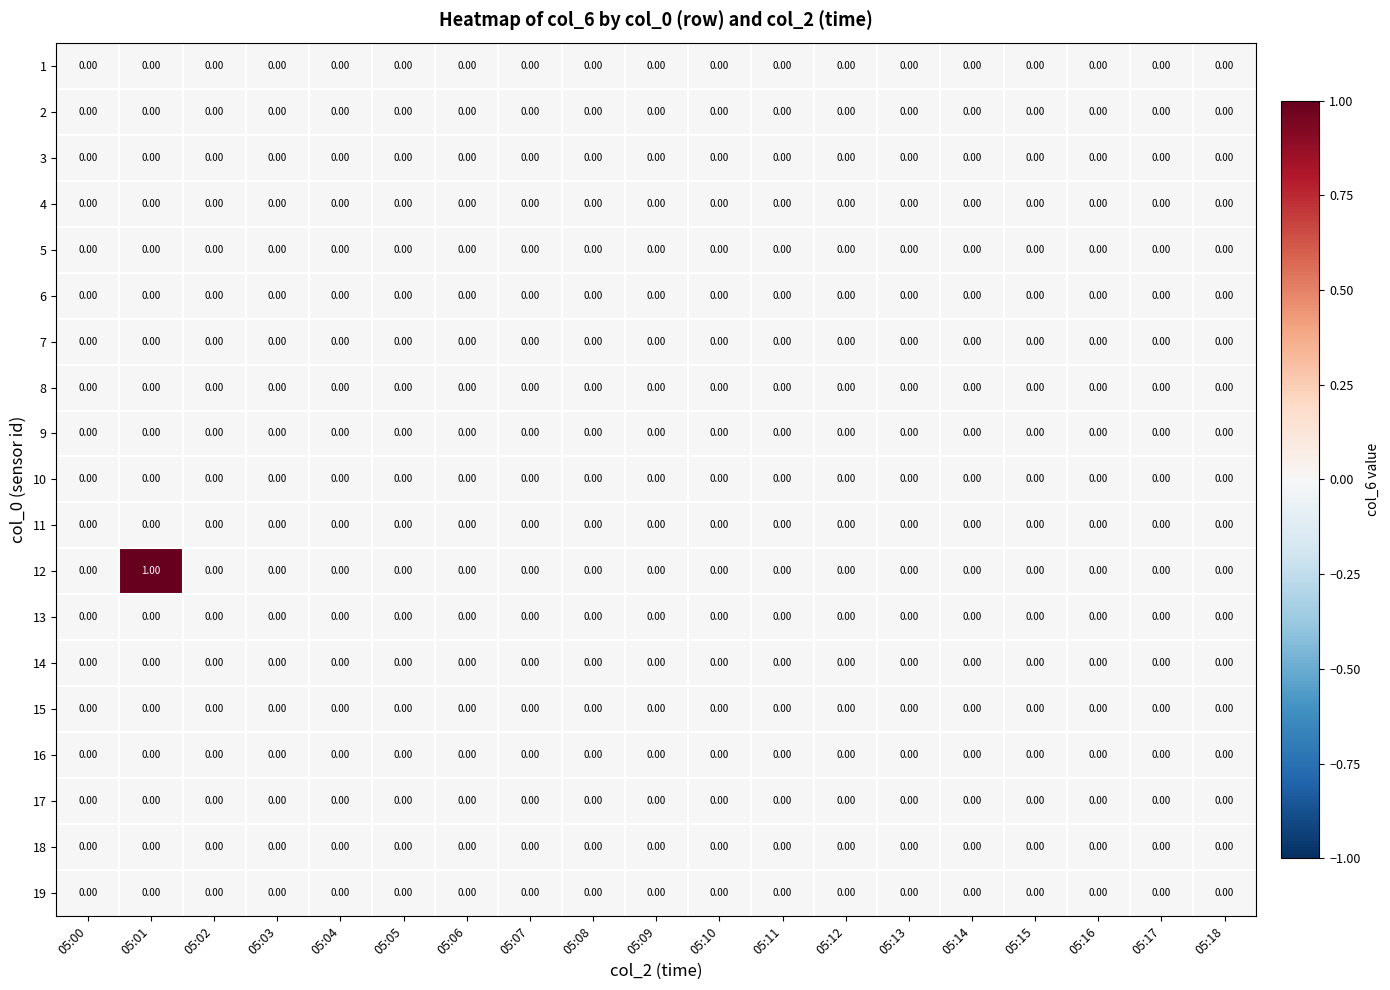

At which category is the sum across all series the highest?

05:01